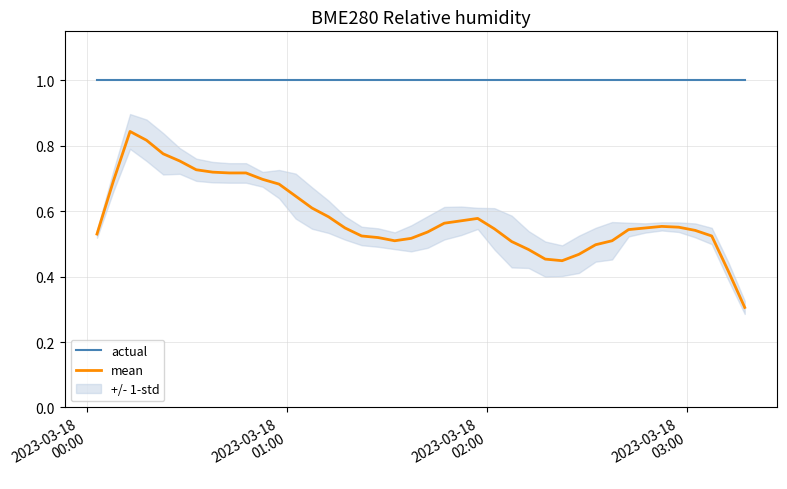

What is the average value of the actual series?

1.0